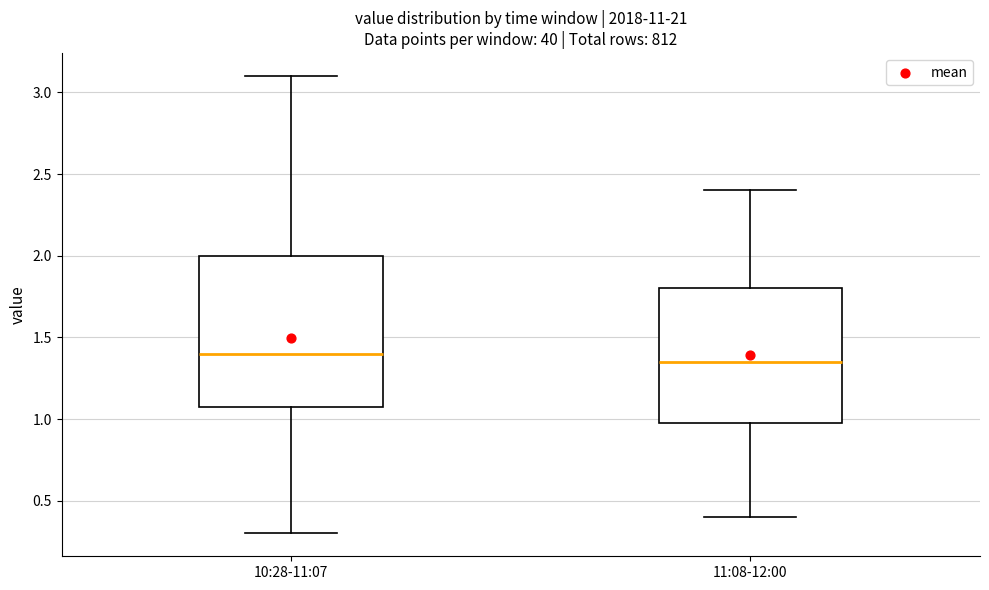

Reading left to right, transcribe this box plot: for each box, give where its median line is, the range the box spans, and where its two whiskers end, as read against the y-axis. The values are not printed on the chart, so give them approximately, as read against the axis.

10:28-11:07: median 1.40, box 1.10 to 2.00, whiskers 0.30 to 3.10
11:08-12:00: median 1.35, box 1.00 to 1.80, whiskers 0.40 to 2.40